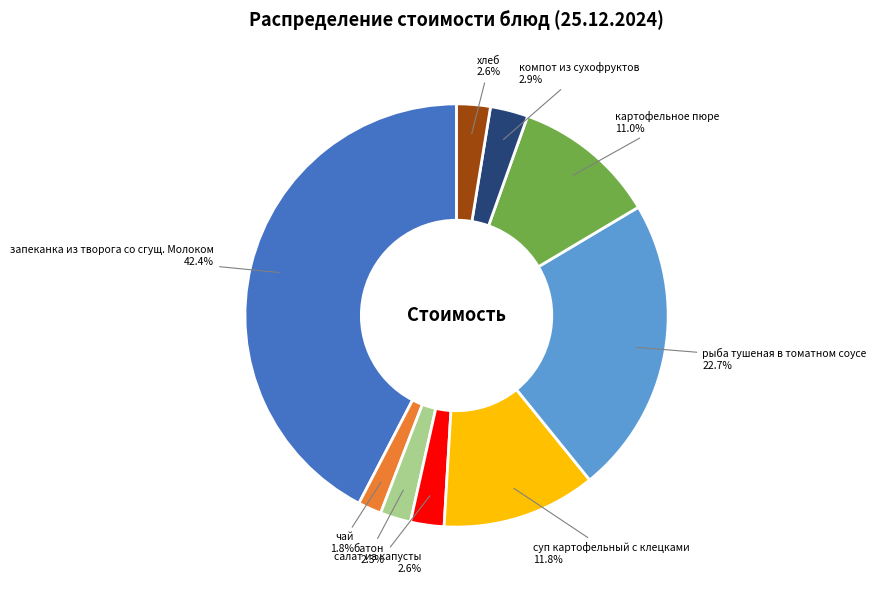

Does any single category account for the majority?

No